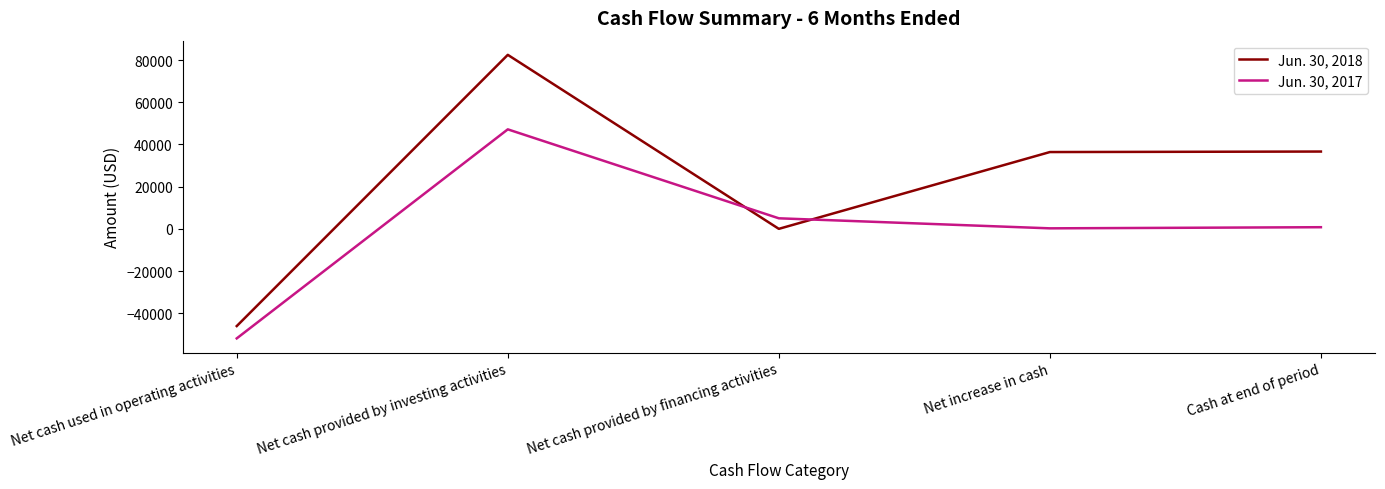

Which series has the widest spread of values?

Jun. 30, 2018